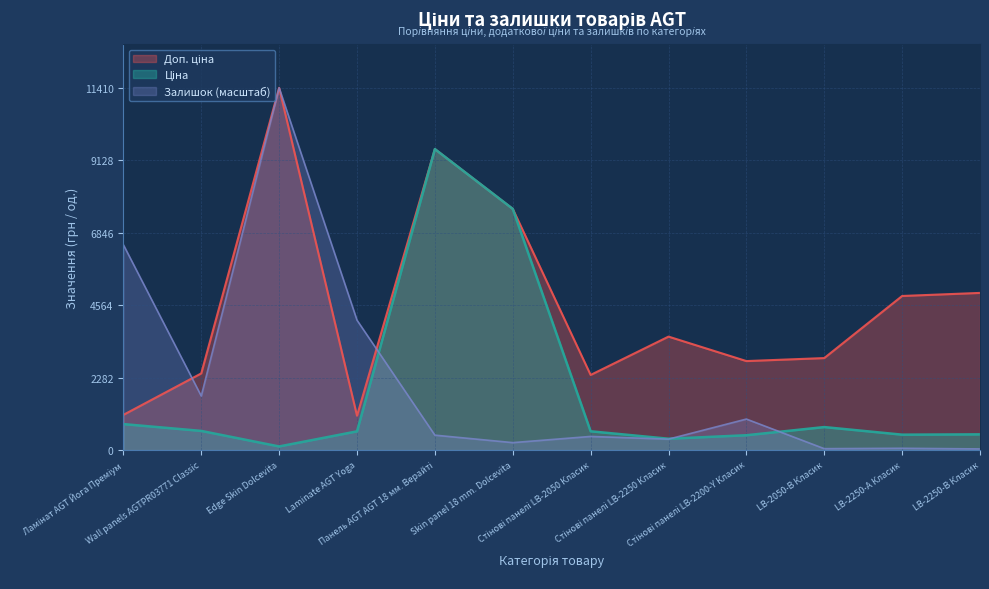

What are all the series names shown in the legend?

Ціна, Доп. ціна, Залишок